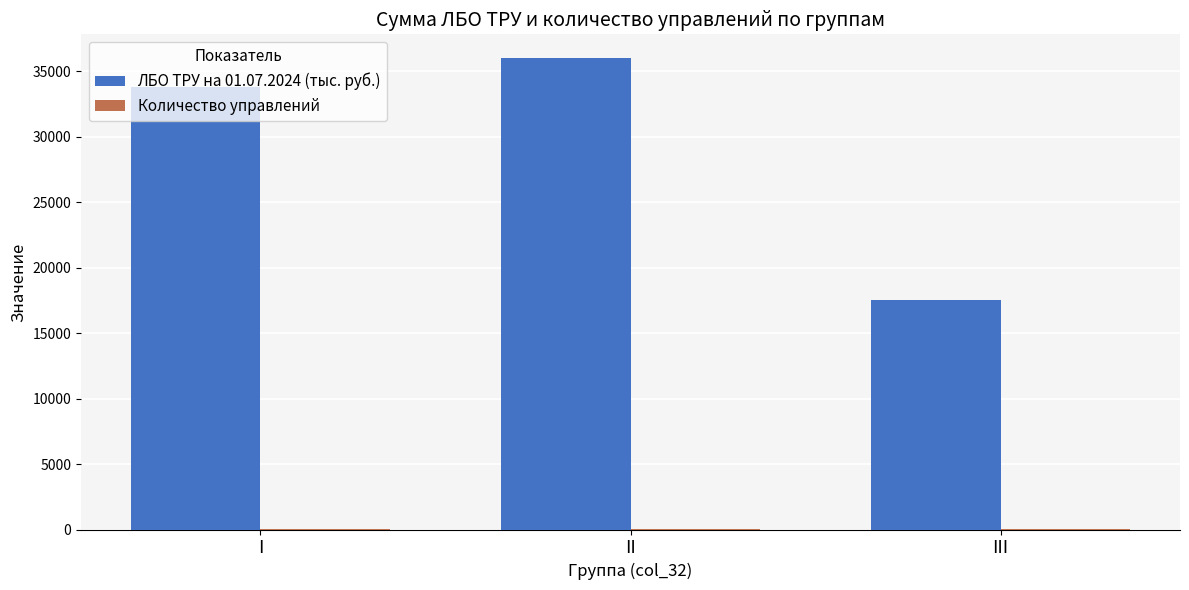

At which category is the sum across all series the highest?

II